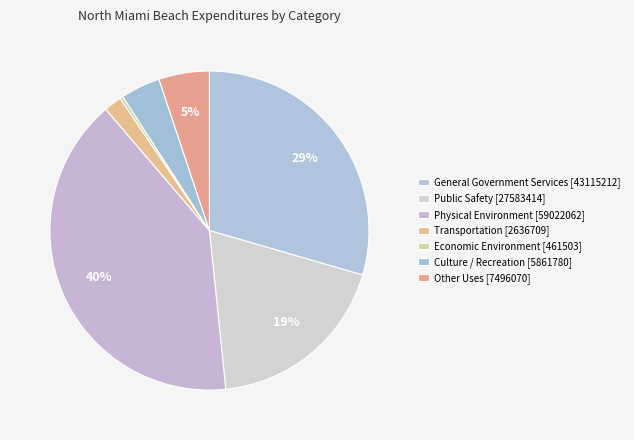

How many segments does this pie chart have?

7